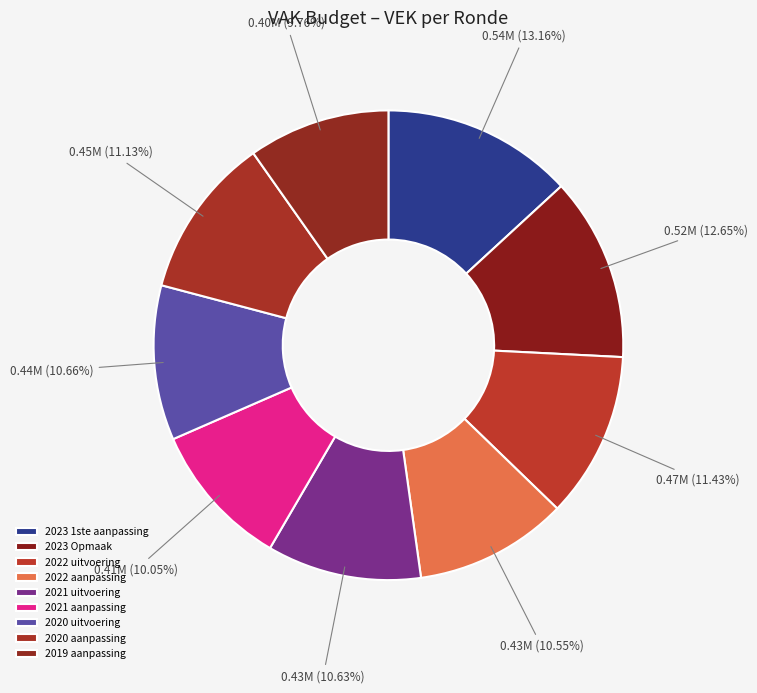

Rank the categories by value from highest to lowest.

2023 1ste aanpassing, 2023 Opmaak, 2022 uitvoering, 2020 aanpassing, 2020 uitvoering, 2021 uitvoering, 2022 aanpassing, 2021 aanpassing, 2019 aanpassing